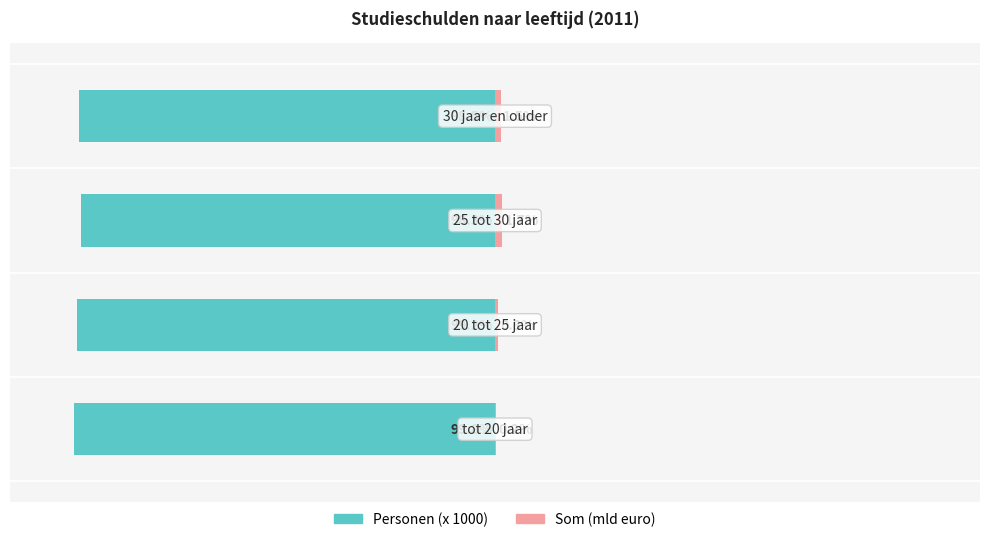

What is the smallest value displayed?

-99.8